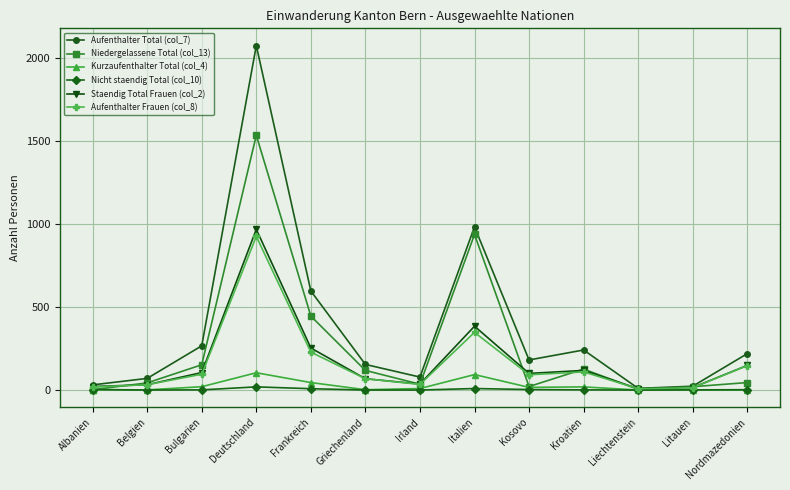

Which series has the largest total across all categories?

Aufenthalter Total (col_7)